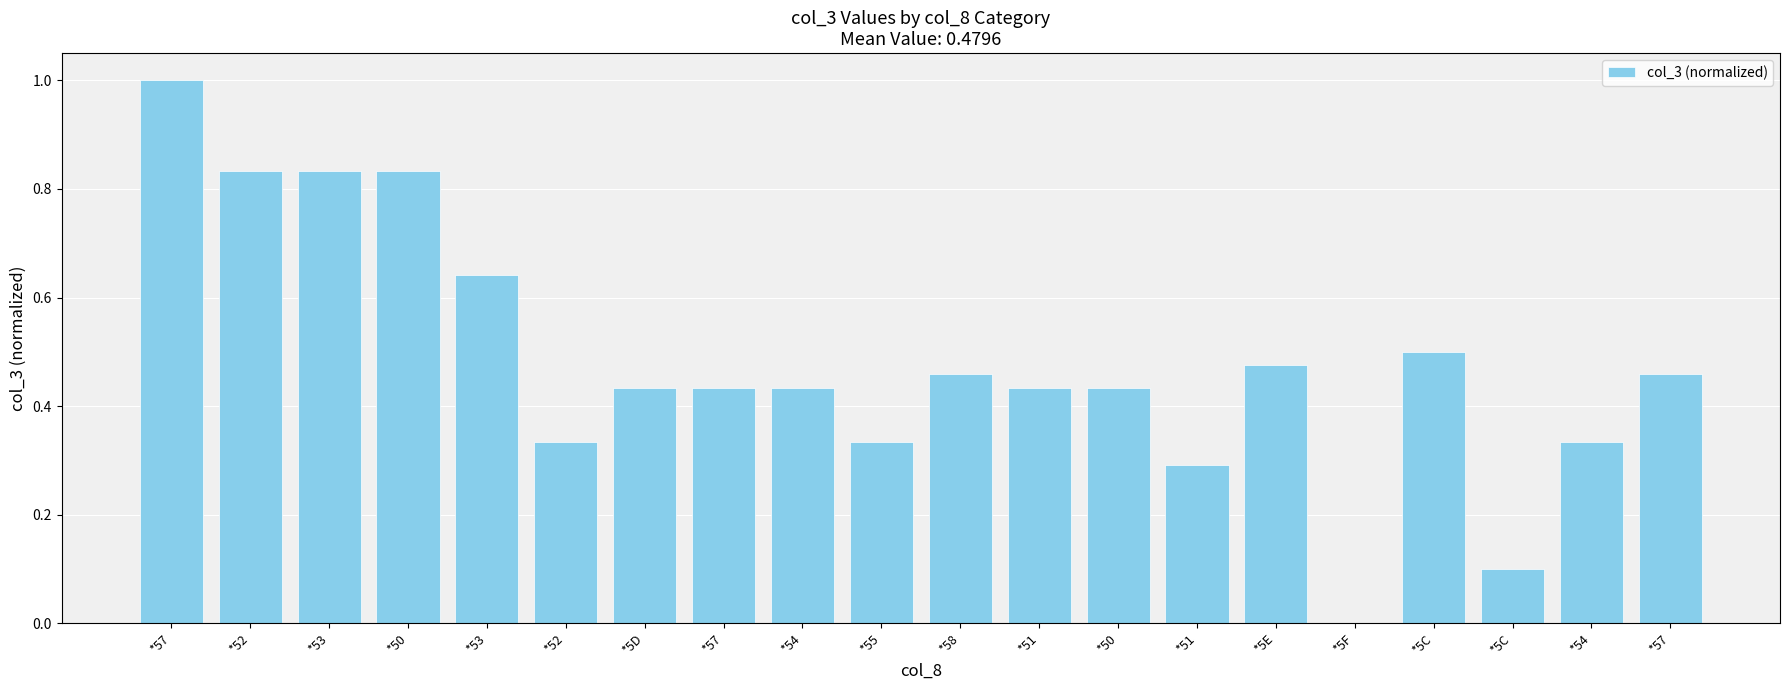

Reading left to right, transcribe all the data shown in this chart.

*57=1.0	*52=0.8	*53=0.8	*50=0.8	*53=0.6	*52=0.3	*5D=0.4	*57=0.4	*54=0.4	*55=0.3	*58=0.5	*51=0.4	*50=0.4	*51=0.3	*5E=0.5	*5F=0.0	*5C=0.5	*5C=0.1	*54=0.3	*57=0.5